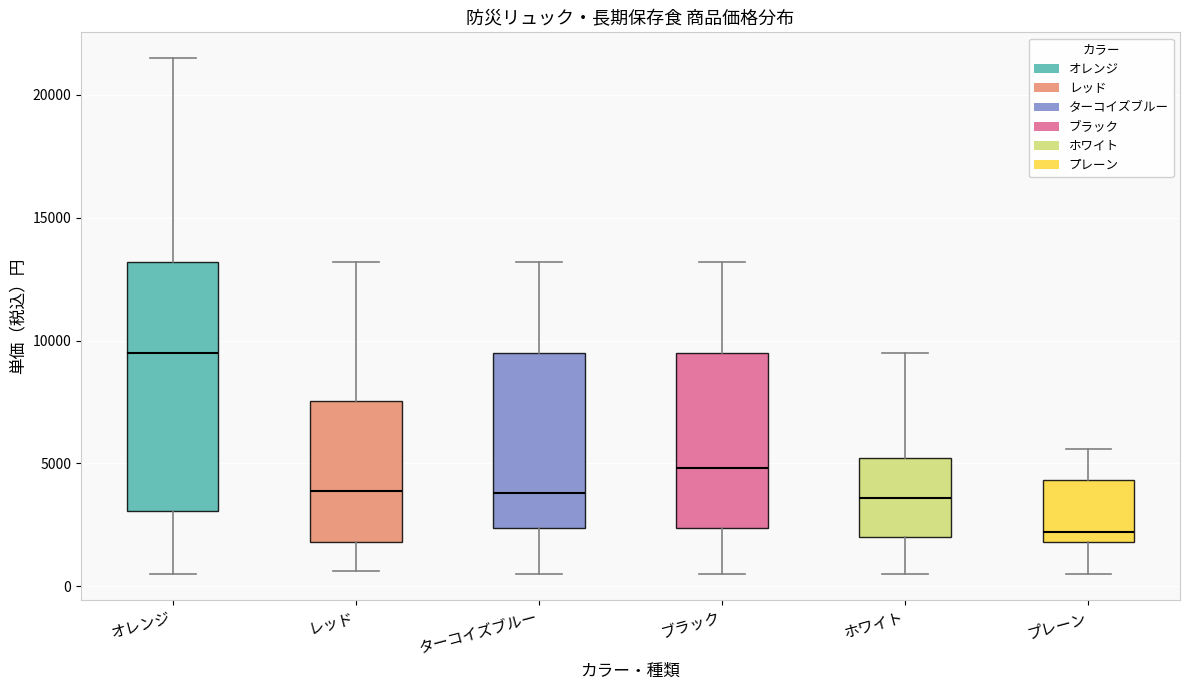

Reading left to right, read every box against the y-axis: the position of its median line, the range the box covers, and the ends of its whiskers. The values are not printed on the chart, so give them approximately, as read against the axis.

オレンジ: median 9500, box 3000 to 13000, whiskers 500 to 21500
レッド: median 4000, box 2000 to 7500, whiskers 500 to 13000
ターコイズブルー: median 4000, box 2500 to 9500, whiskers 500 to 13000
ブラック: median 5000, box 2500 to 9500, whiskers 500 to 13000
ホワイト: median 3500, box 2000 to 5000, whiskers 500 to 9500
プレーン: median 2000 (just above the box's lower edge), box 2000 to 4500, whiskers 500 to 5500